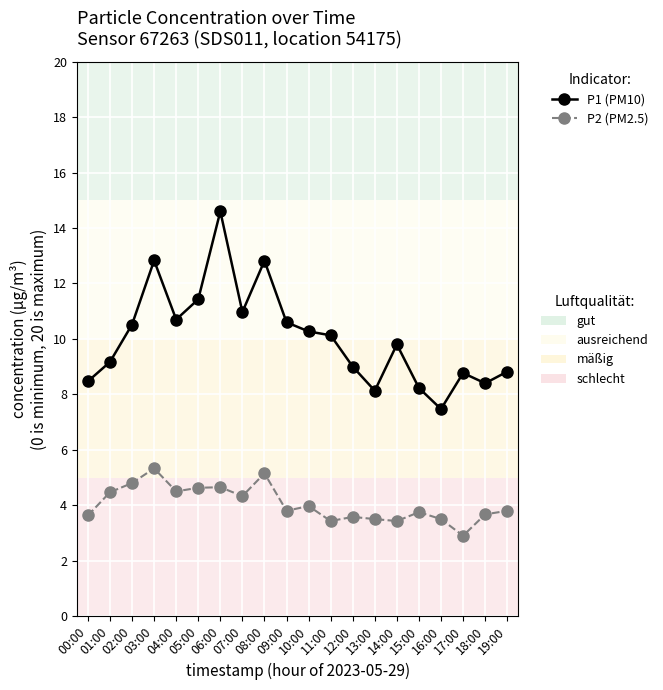

What is the spread (max minus min) of values at 07:00?

6.6